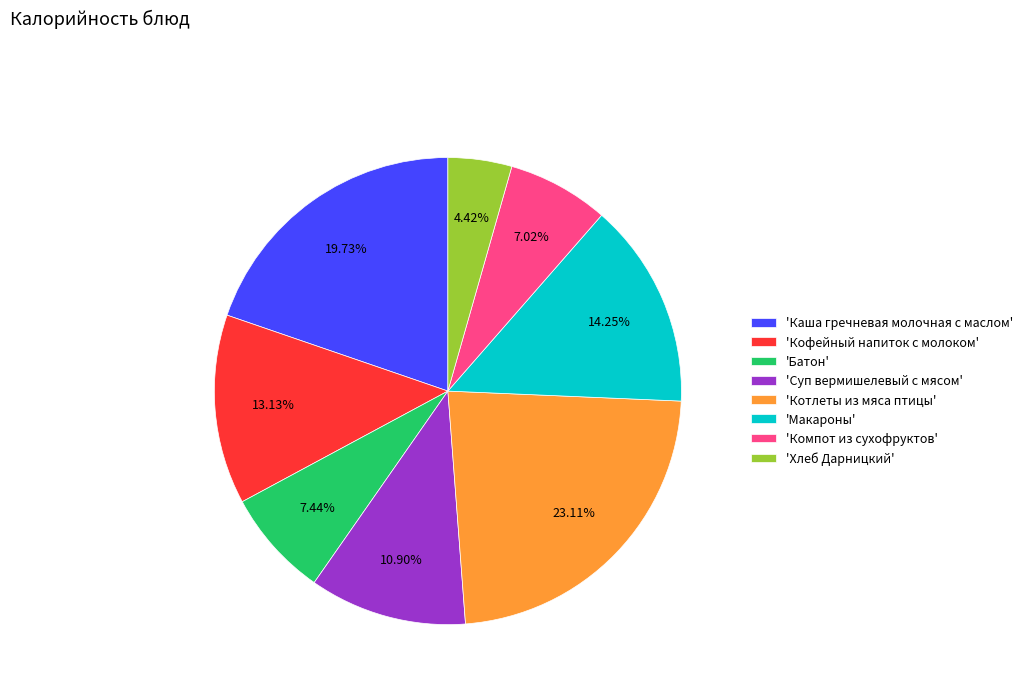

Does any single category account for the majority?

No